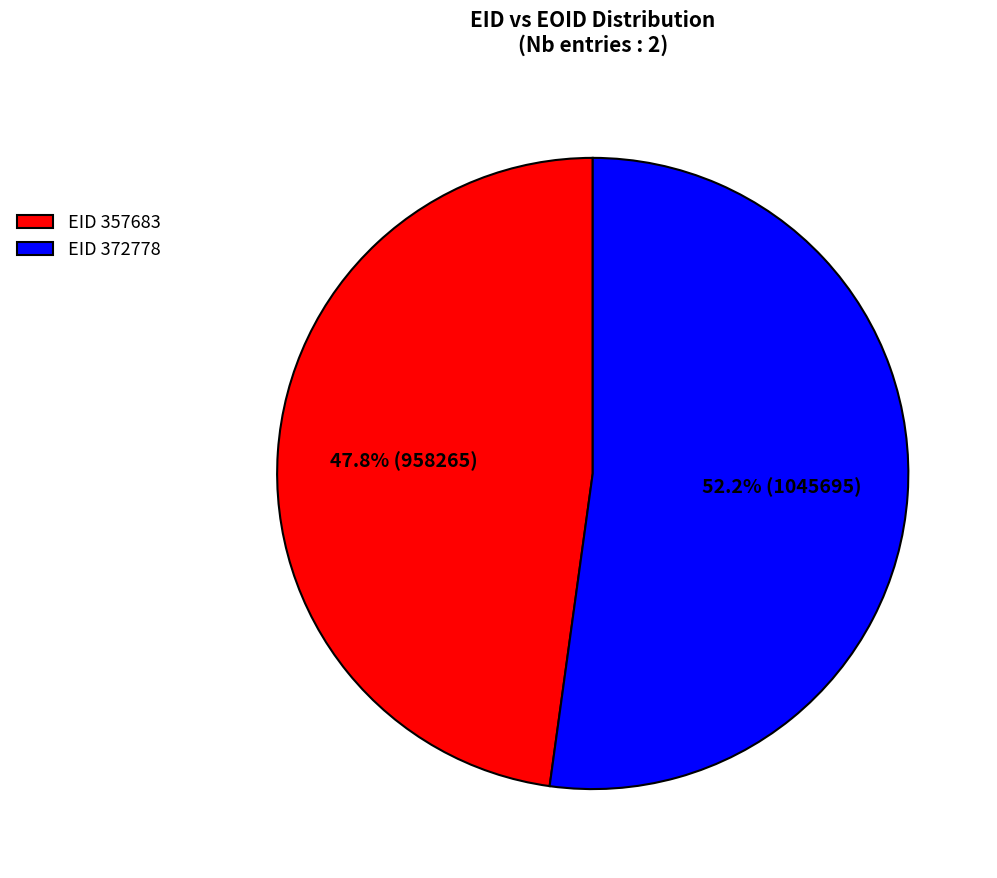

Which slice is the smallest?

EID 357683